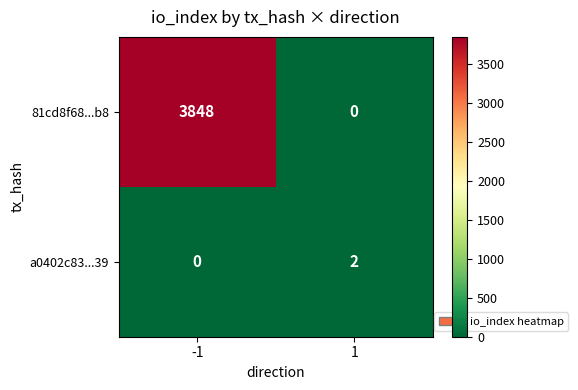

How many series are shown in this chart?

2